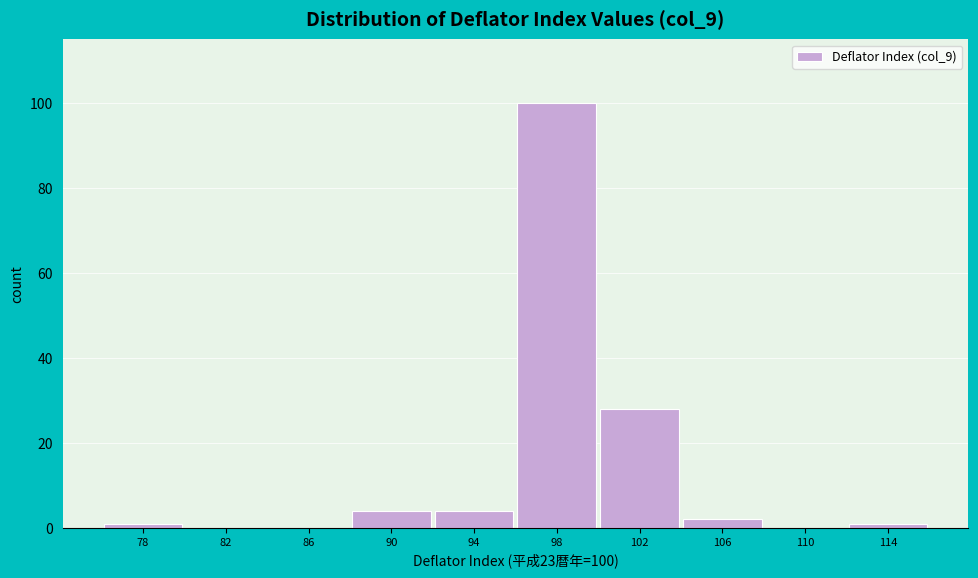

Reading right to left, transcribe all the data shown in this chart.

114=1	110=0	106=2	102=28	98=100	94=4	90=4	86=0	82=0	78=1